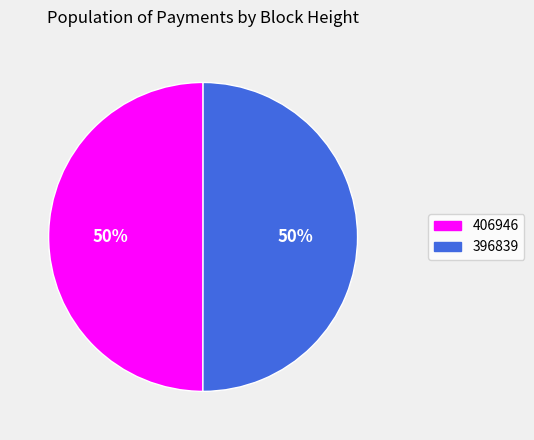

How many segments does this pie chart have?

2